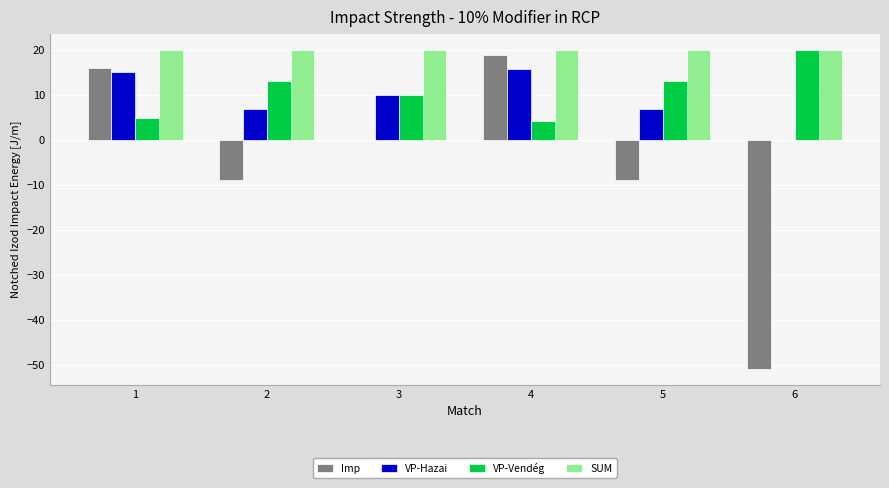

What value does the VP-Vendég series have at 1?

5.0